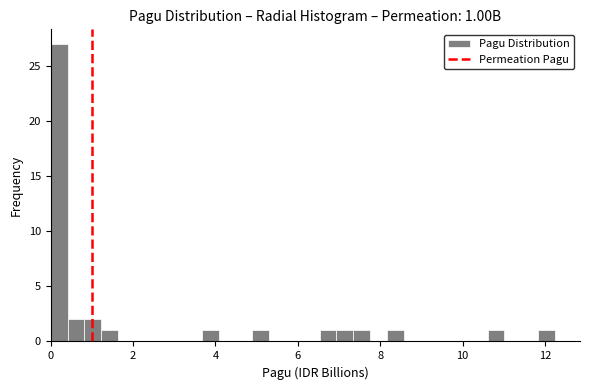

Around what value on the x-axis is the tallest bar? Give the approximate position of its centre, as read against the axis.

0.2